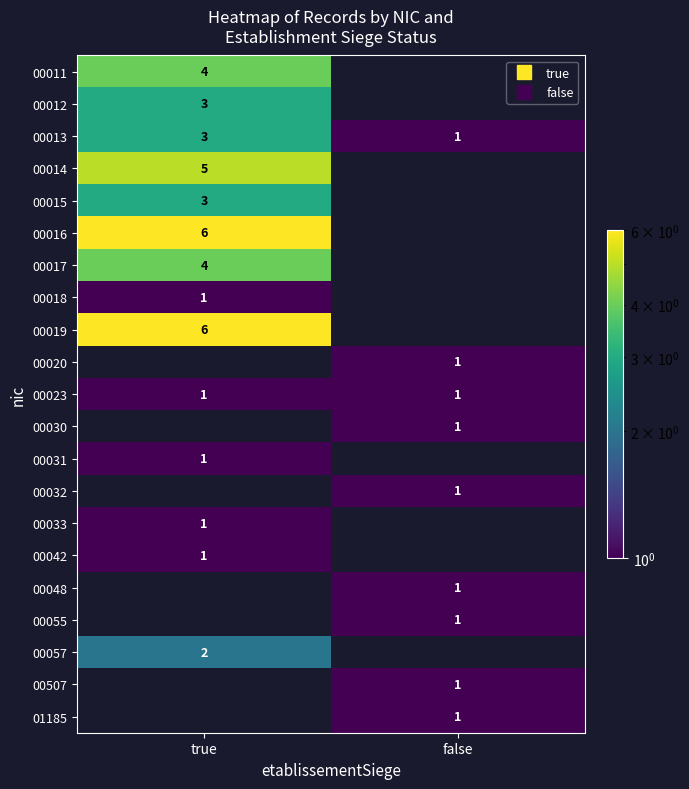

At which category is the sum across all series the highest?

true